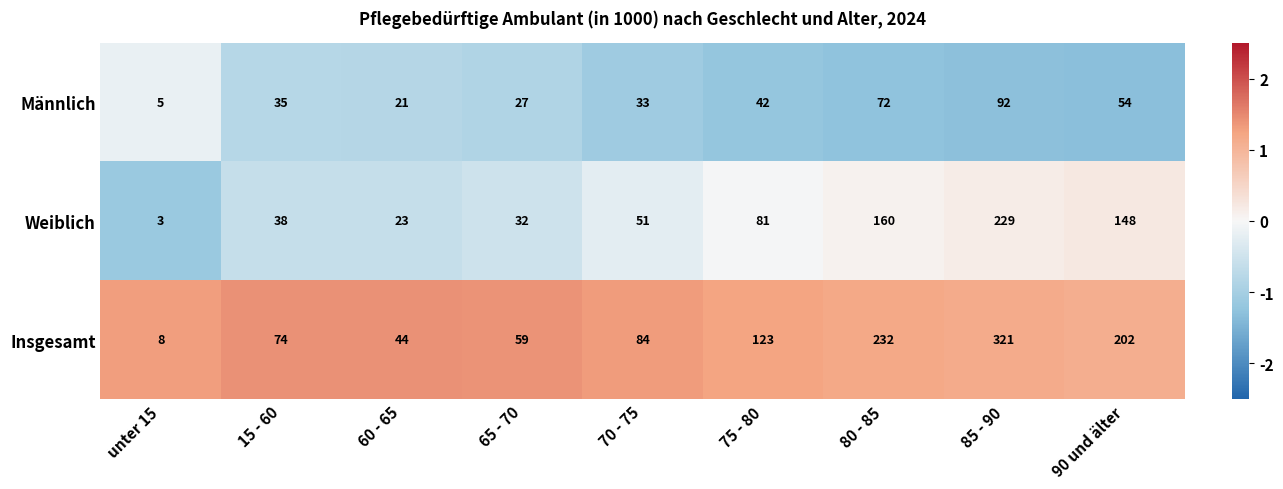

How many series are shown in this chart?

3